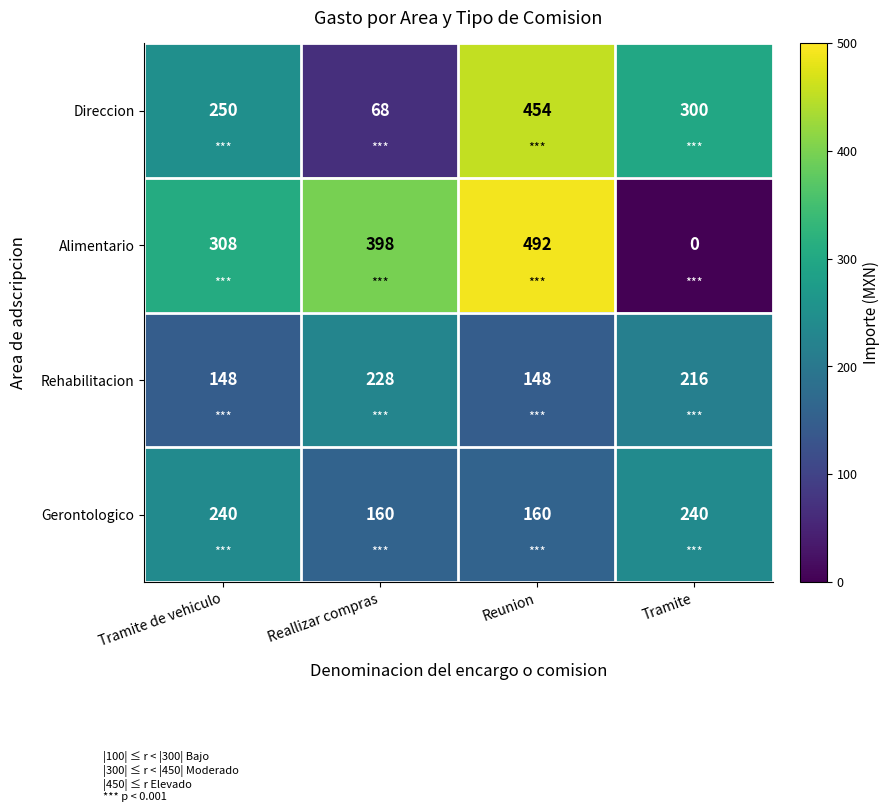

Which series changed the most between Tramite de vehiculo and Reunion?

Direccion